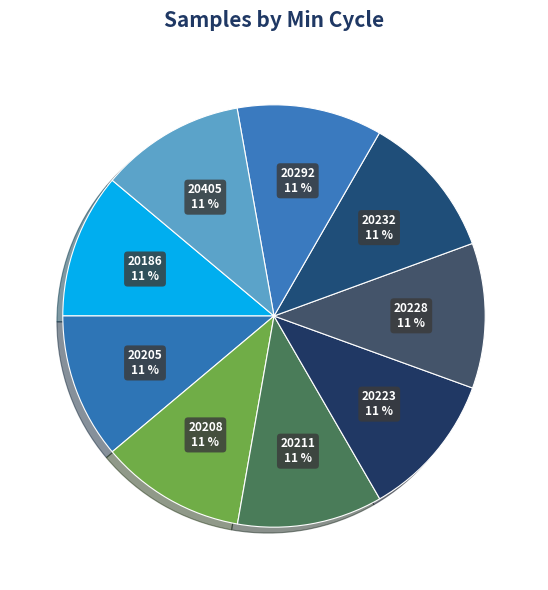

To the nearest percent, what is the combined percentage of 20186 11 % and 20208 11 %?

22%